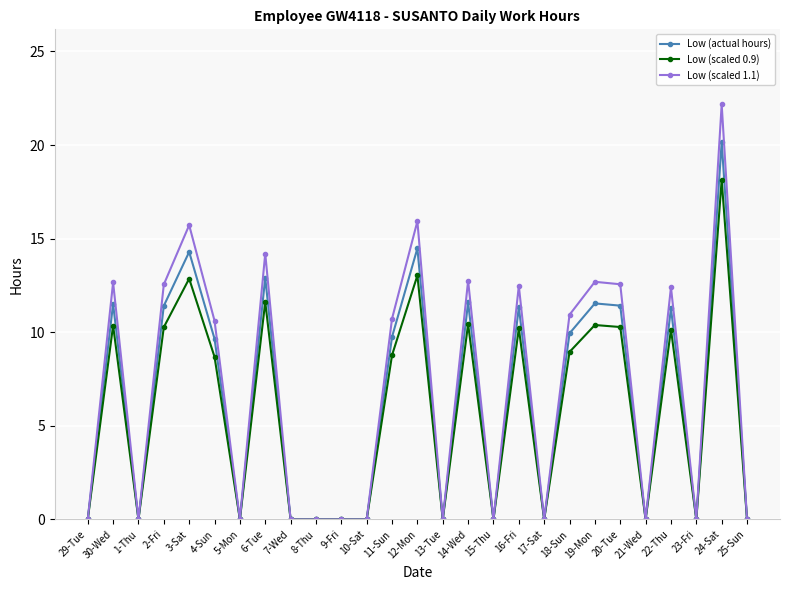

Where does the Low (actual hours) series first go above 9?

30-Wed